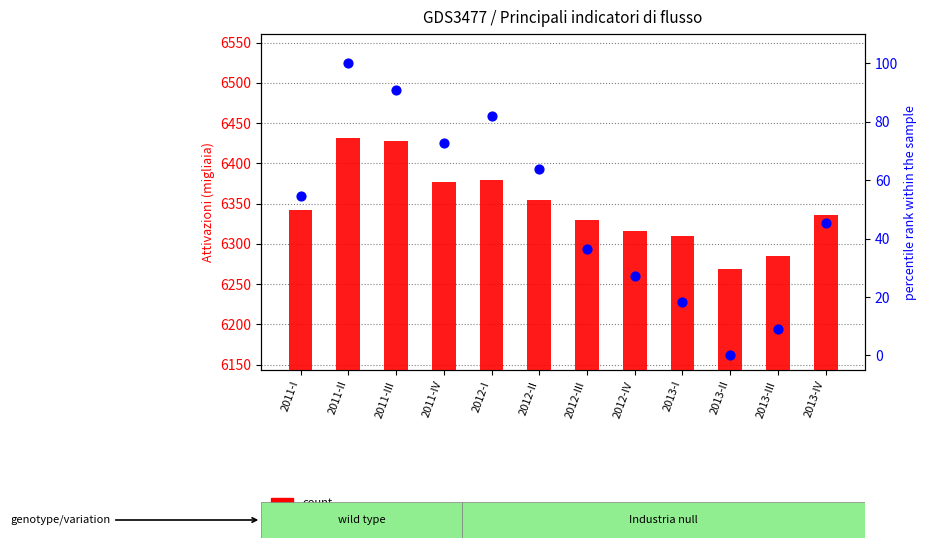

Which series contains the highest Y value?

count